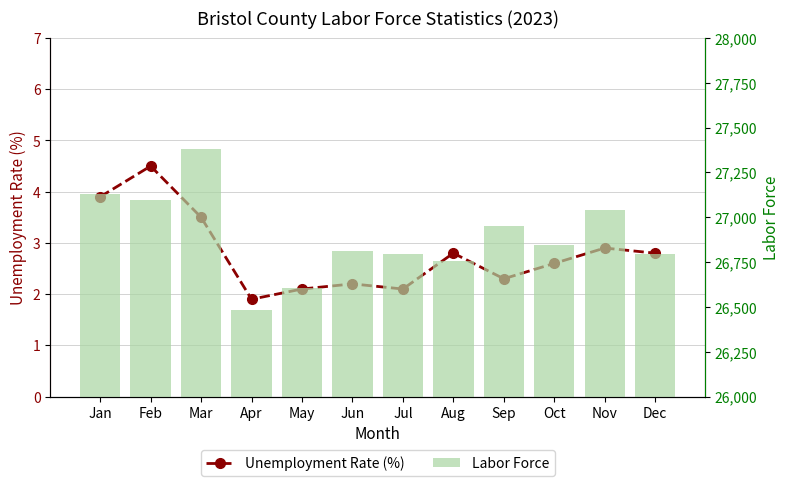

Rank the series by their average value, from highest to lowest.

Labor Force, Unemployment Rate (%)